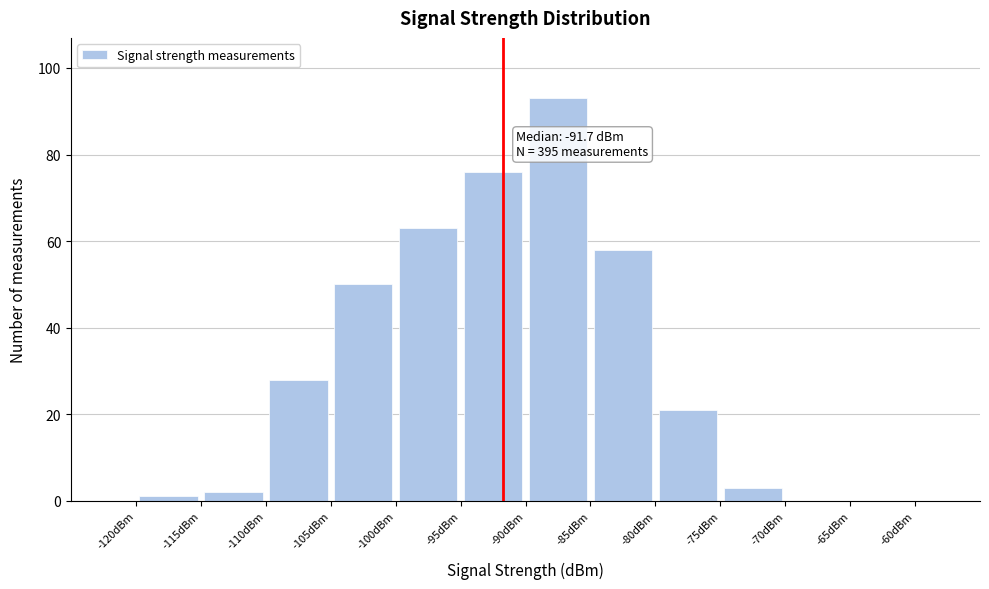

Which range on the x-axis has the tallest bar?

-90 to -85